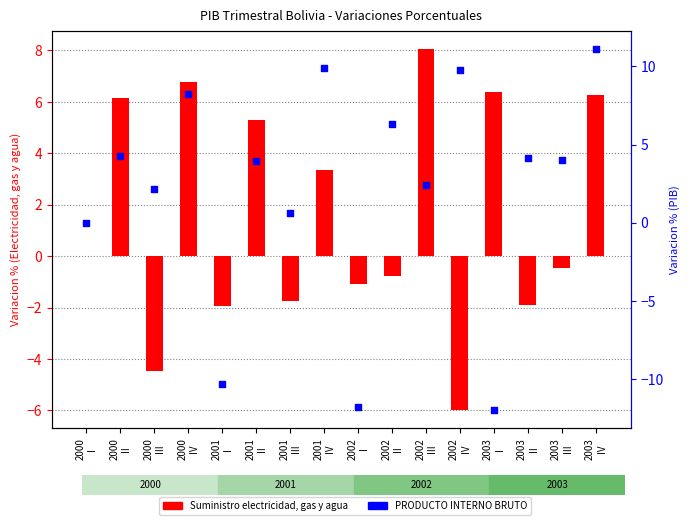

At which category is the sum across all series the highest?

2003
IV